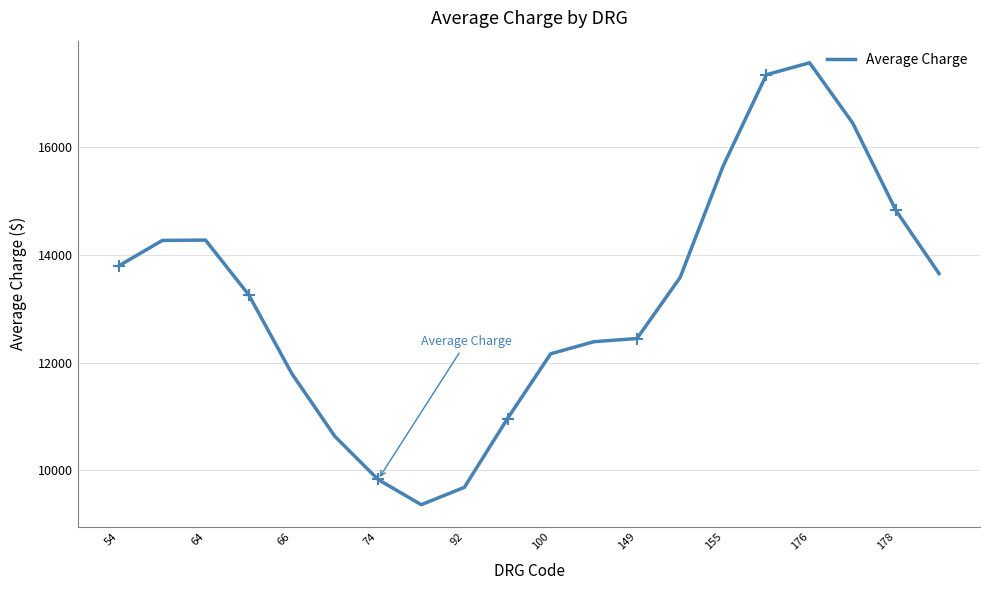

What is the smallest value displayed?

9360